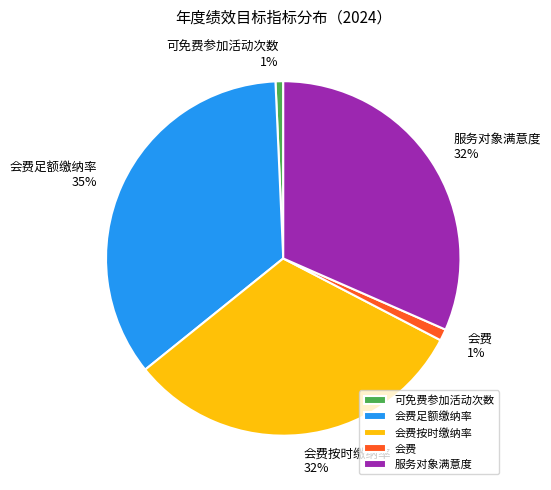

Which slice is the largest?

会费足额缴纳率